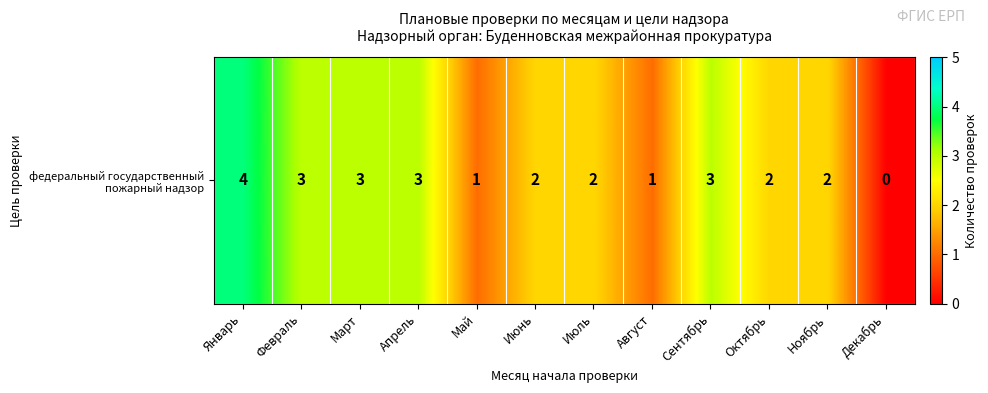

Is it true that the value at Июль is 2?

True